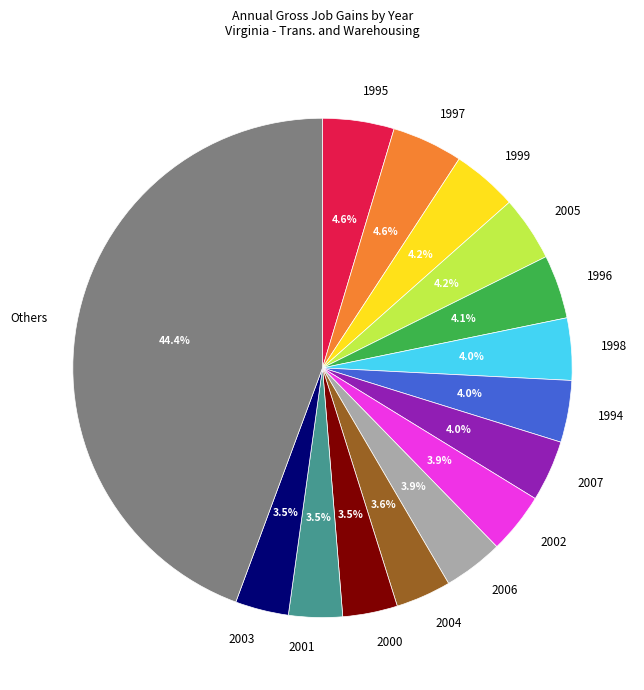

Is there a majority slice in this chart?

No